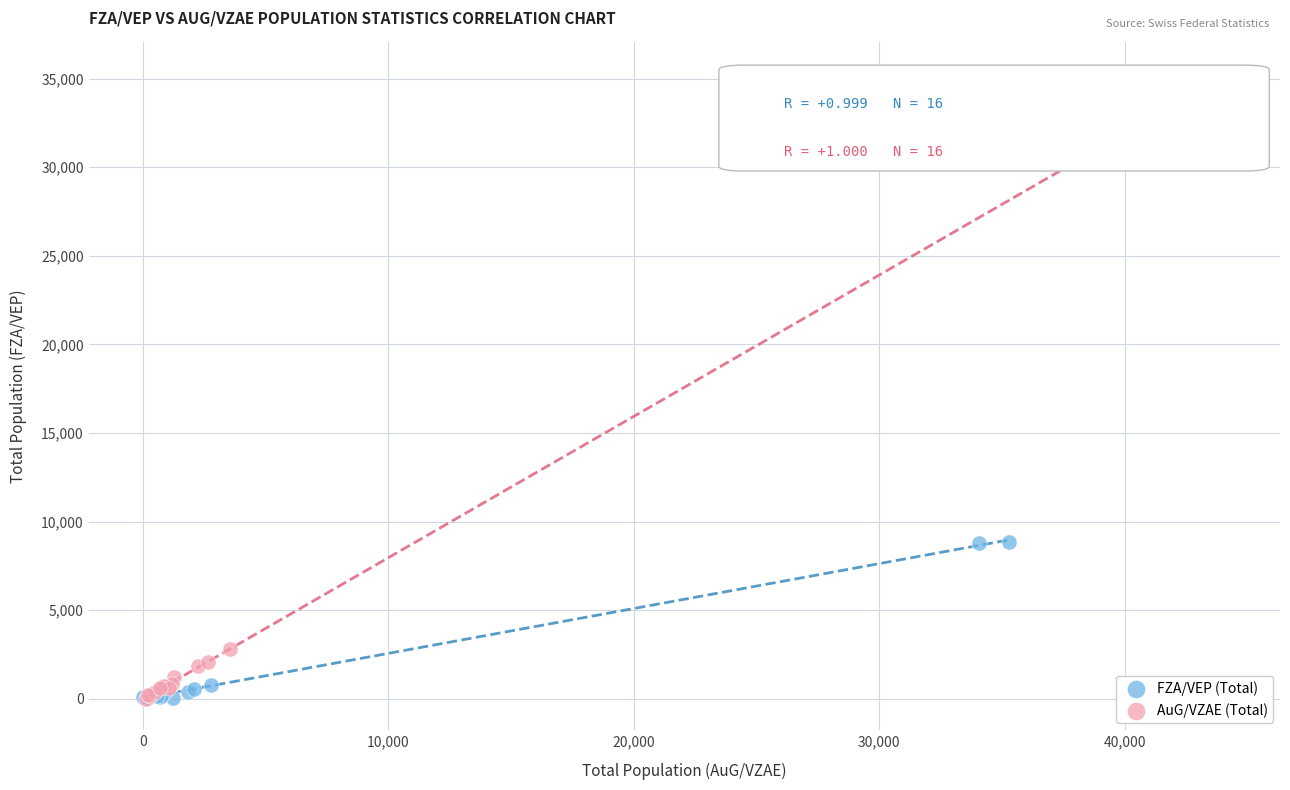

Which series contains the highest Y value?

AuG/VZAE (Total)